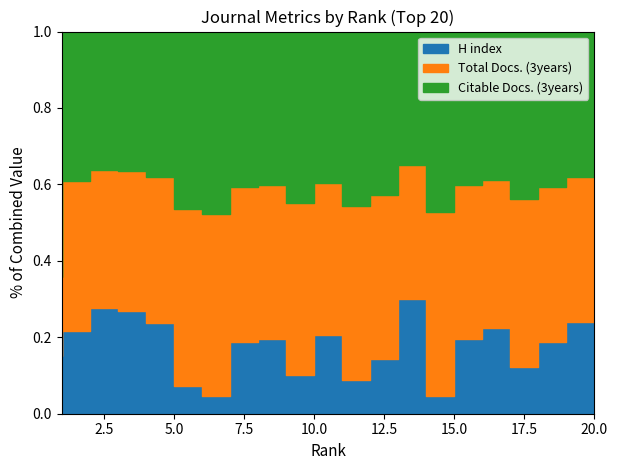

What are all the series names shown in the legend?

H index, Total Docs. (3years), Citable Docs. (3years)